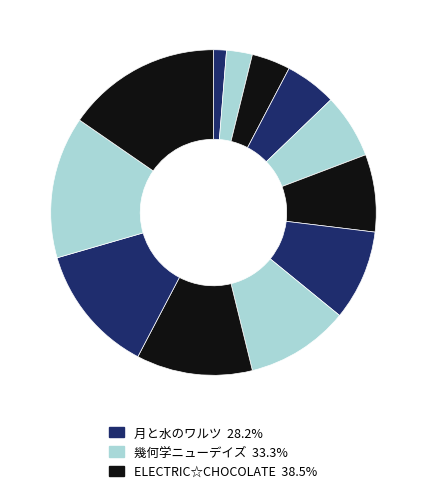

Count the number of slices in the pie.

12